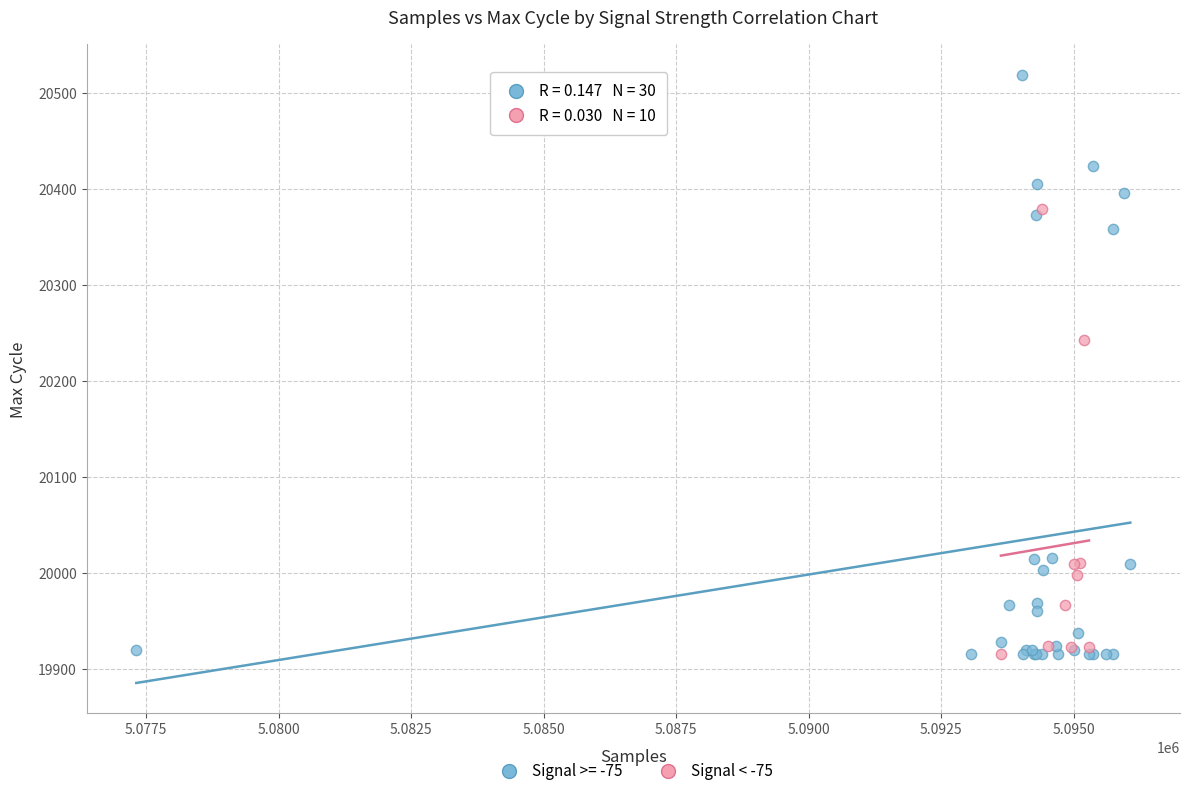

Which series contains the highest Y value?

Signal >= -75